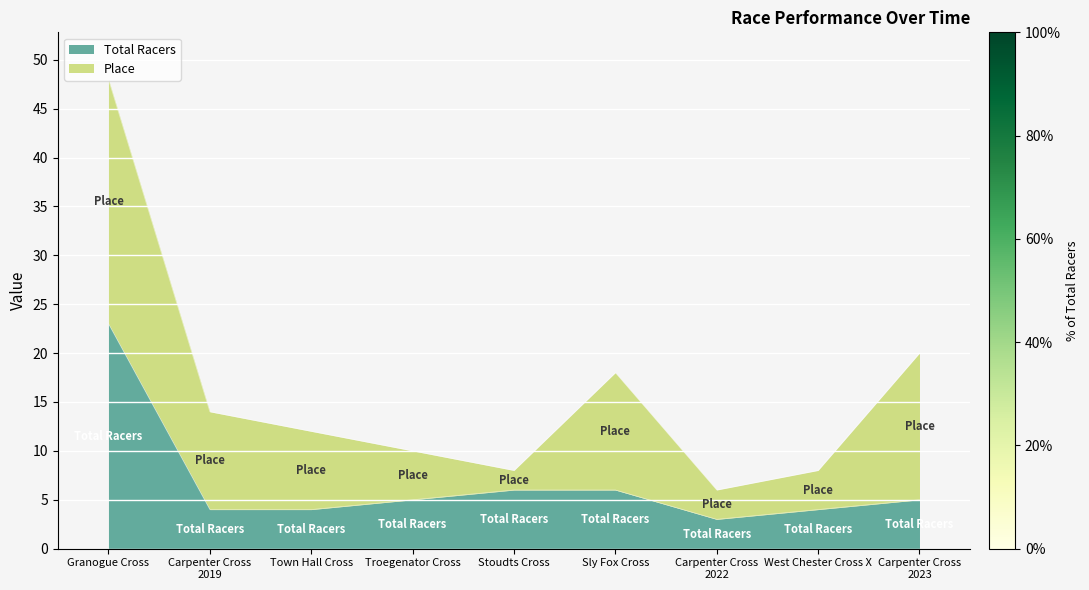

Which category has the highest value across all series?

Granogue Cross